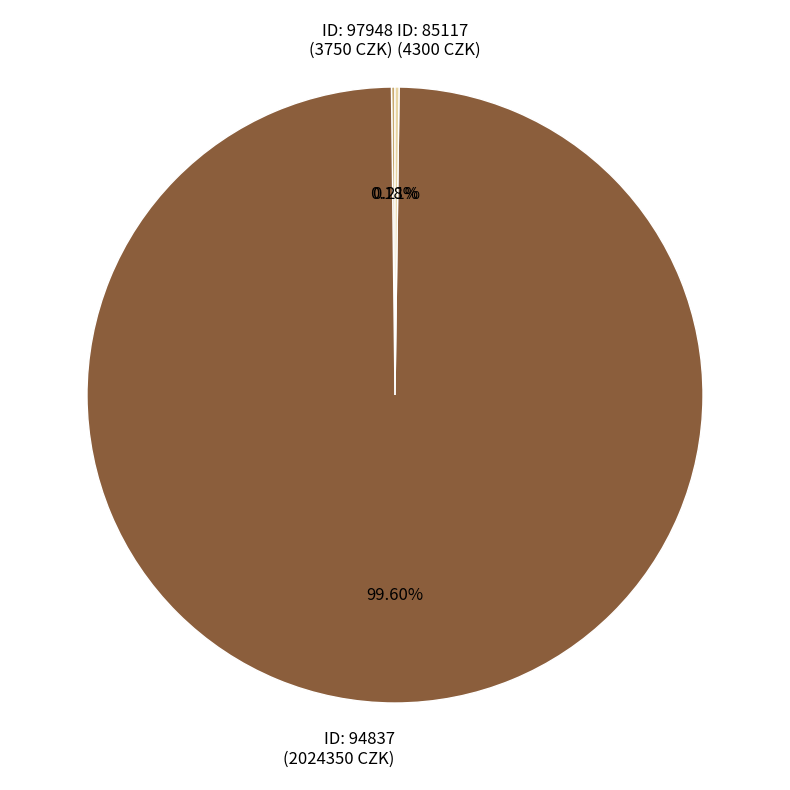

Is there a majority slice in this chart?

Yes